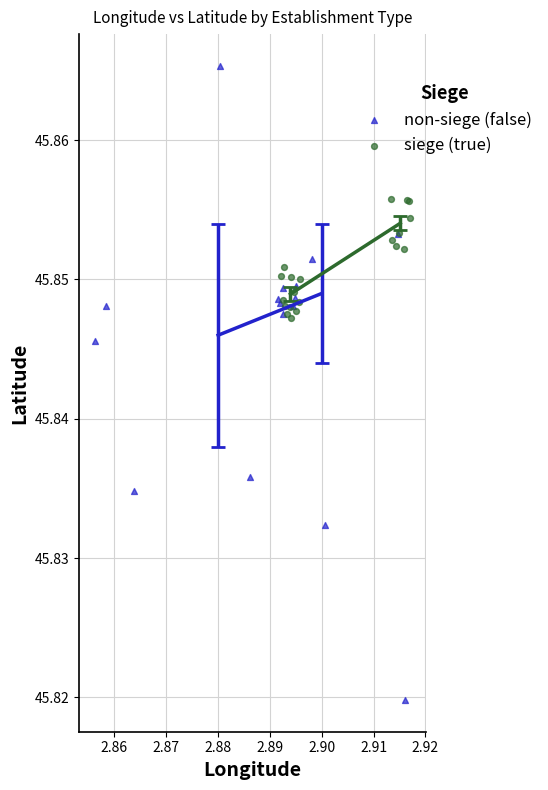

Which series reaches the minimum Y coordinate?

non-siege (false)